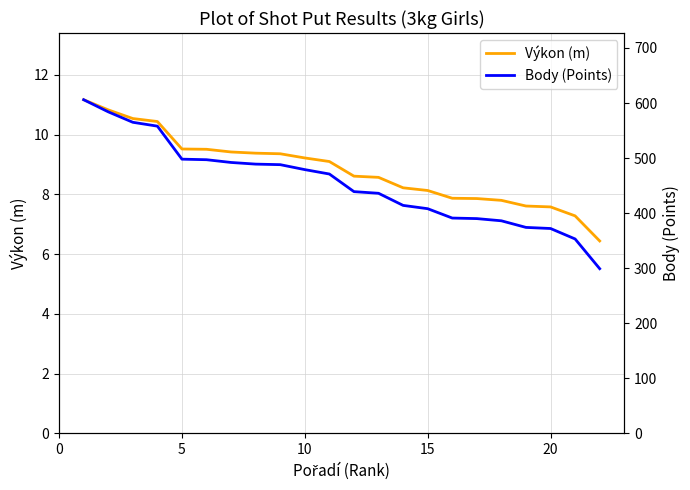

True or false: Výkon (m) has a value of 13.9 at 5.

False